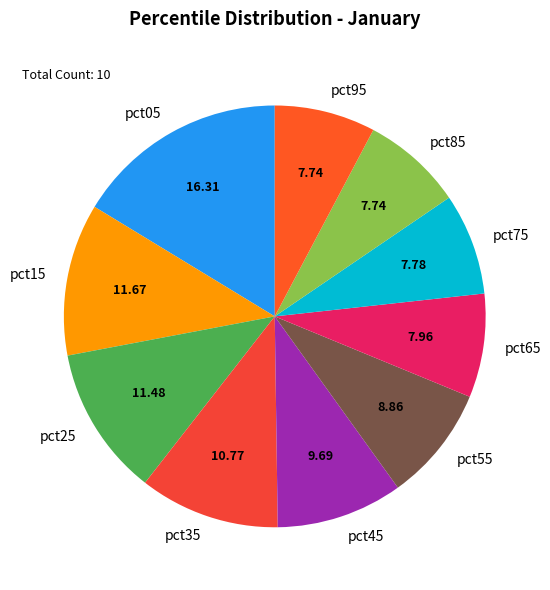

Does pct45 account for over 50% of the chart?

No